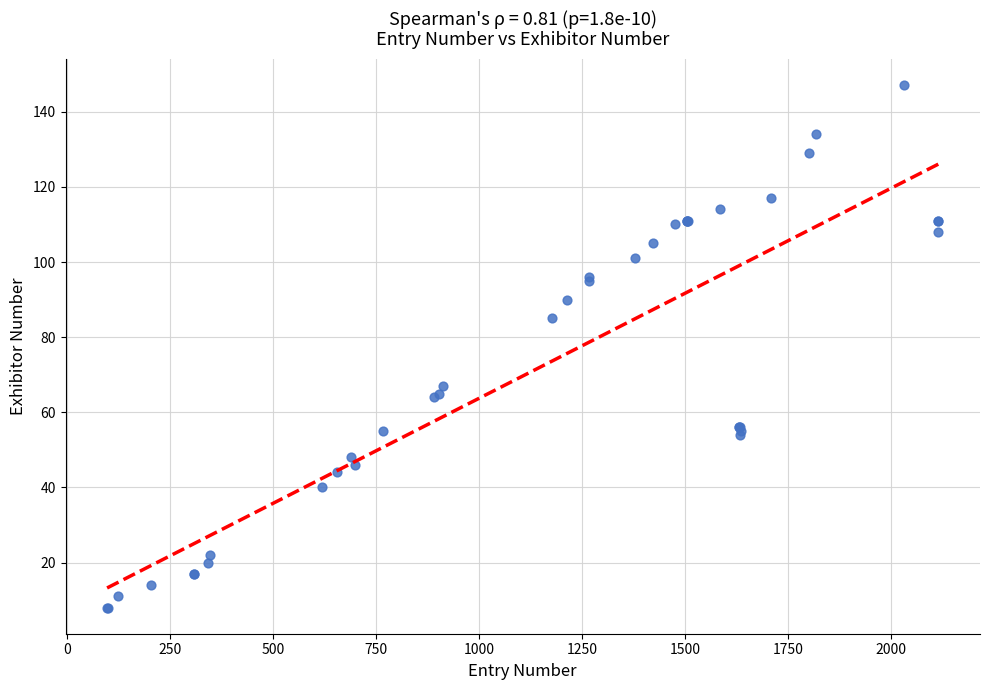

What Y value in the scatter plot is closest to 77?

85